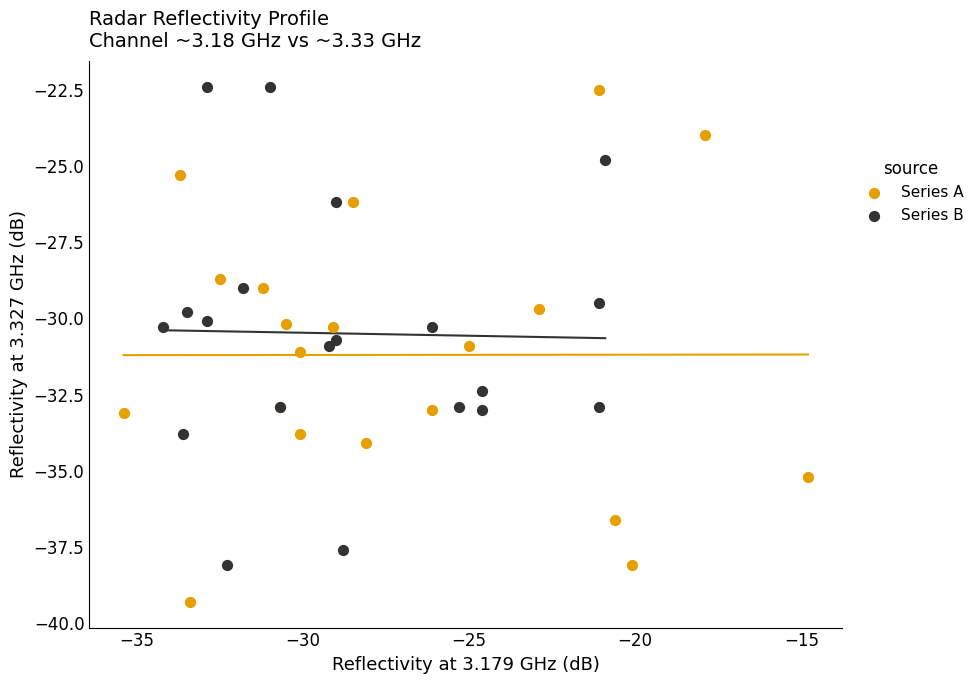

Which series contains the lowest Y value?

Series A